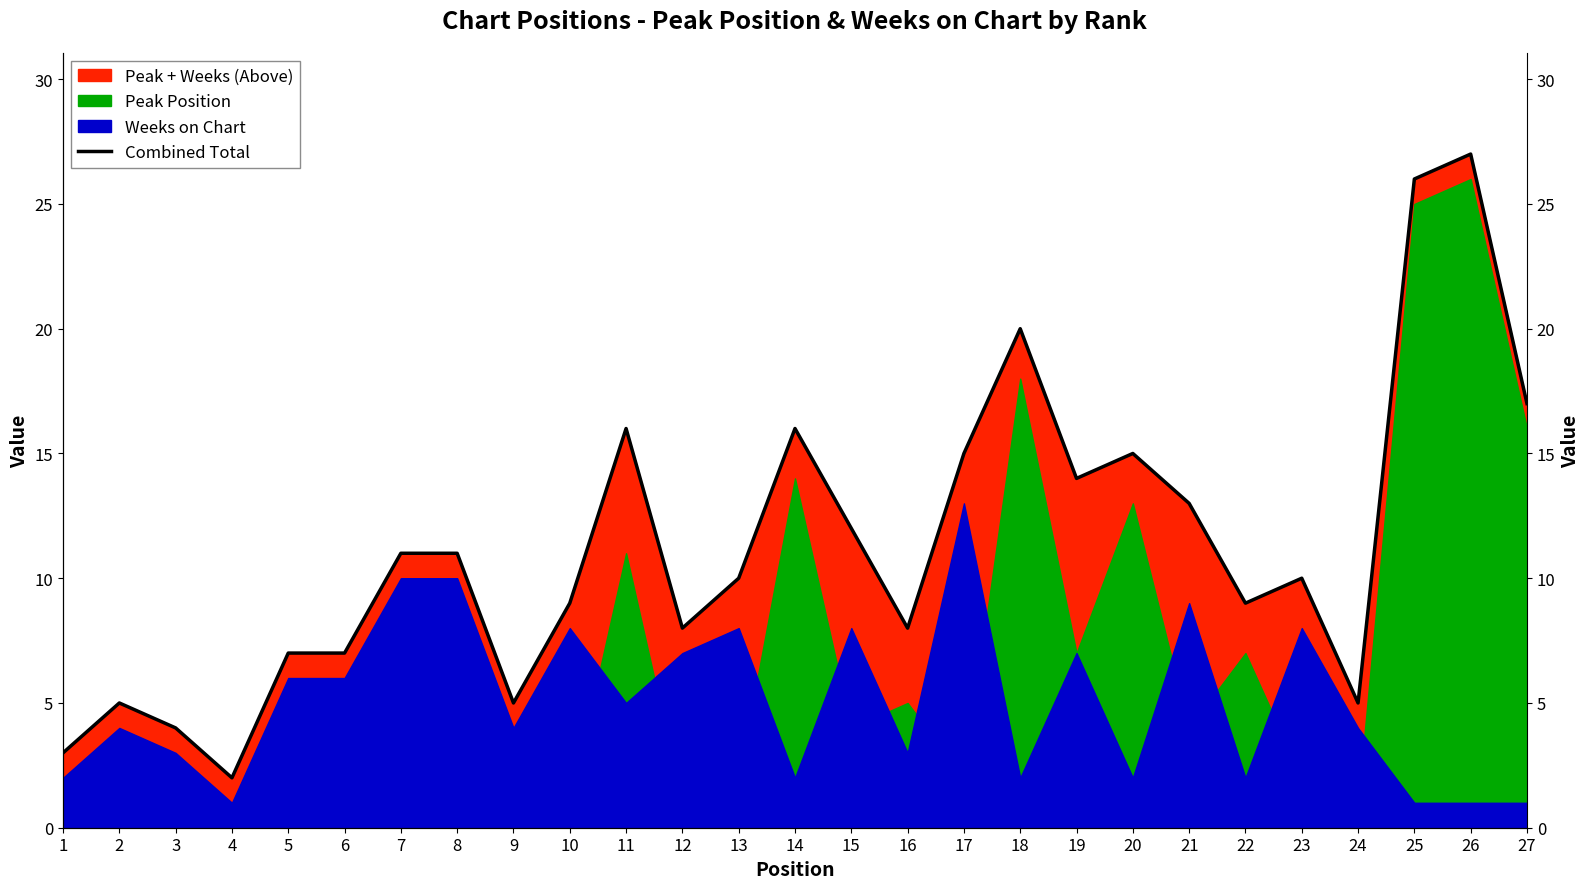

What is the difference between the maximum and minimum values?

25